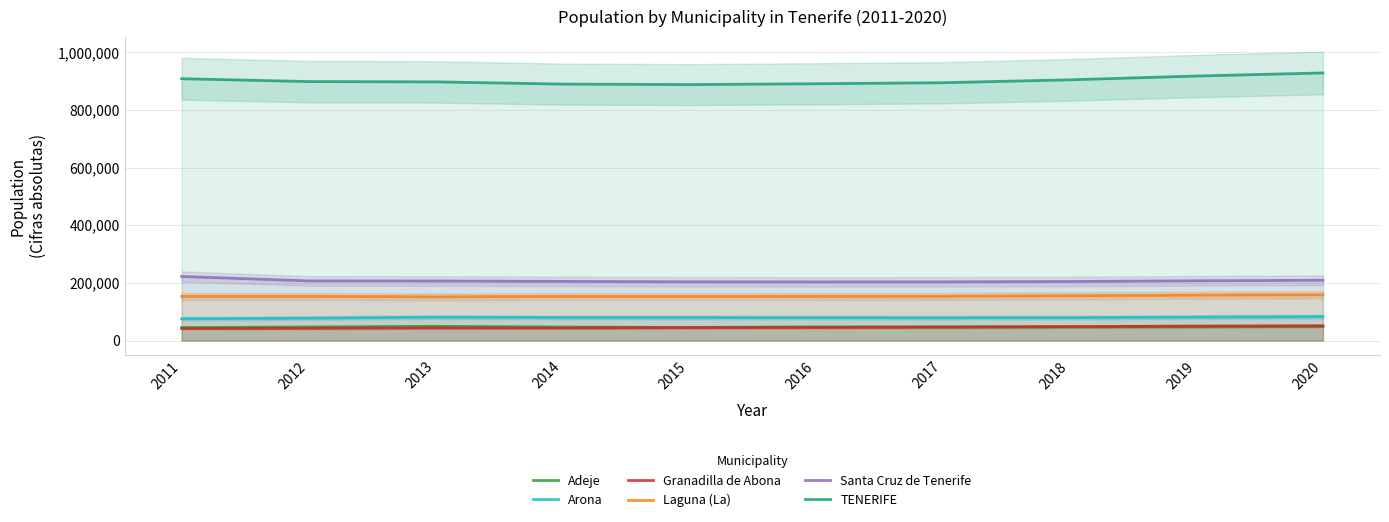

Reading right to left, transcribe all the data shown in this chart.

Adeje: 2020=49030	2019=47869	2018=47280	2017=46833	2016=47316	2015=45405	2014=46667	2013=49387	2012=46894	2011=45134
Arona: 2020=82777	2019=81216	2018=79448	2017=78930	2016=79172	2015=79928	2014=79890	2013=80987	2012=77718	2011=75339
Granadilla de Abona: 2020=51233	2019=50146	2018=48374	2017=46816	2016=45332	2015=44846	2014=43455	2013=43608	2012=42545	2011=41555
Laguna (La): 2020=158911	2019=157503	2018=155549	2017=153655	2016=153111	2015=152843	2014=153009	2013=151718	2012=153224	2011=153187
Santa Cruz de Tenerife: 2020=209194	2019=207312	2018=204856	2017=203692	2016=203585	2015=203811	2014=205279	2013=206593	2012=206965	2011=222271
TENERIFE: 2020=928604	2019=917841	2018=904713	2017=894636	2016=891111	2015=888184	2014=889936	2013=897582	2012=898680	2011=908555